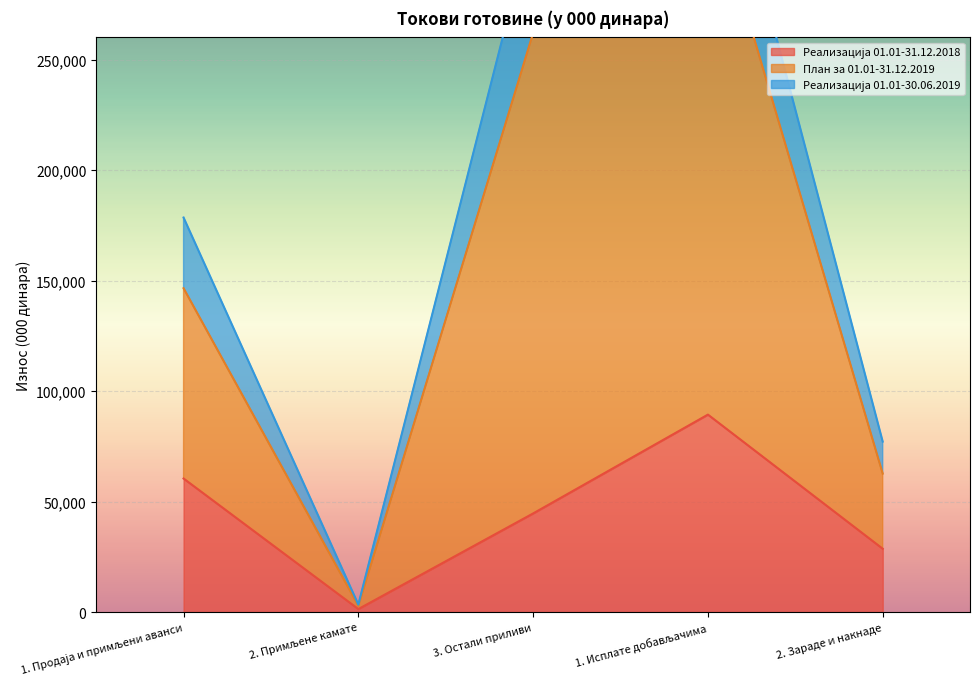

How many План за 01.01-31.12.2019 values are between 77128 and 314055?

3